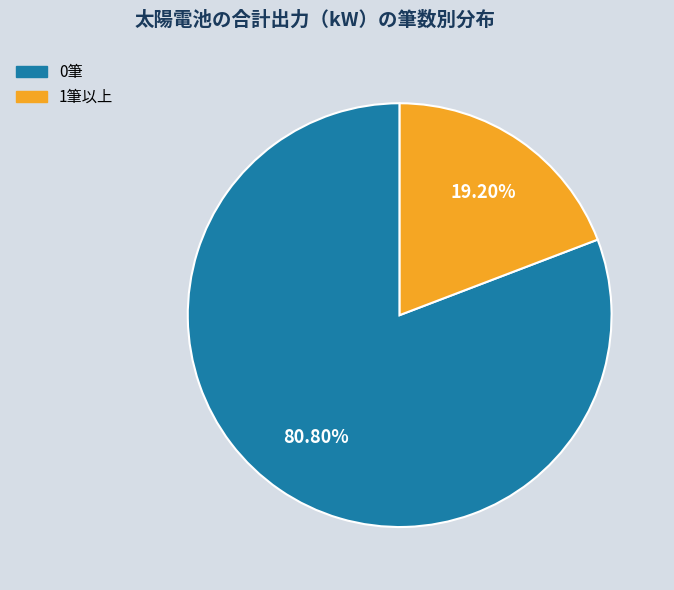

How many slices are in this pie chart?

2